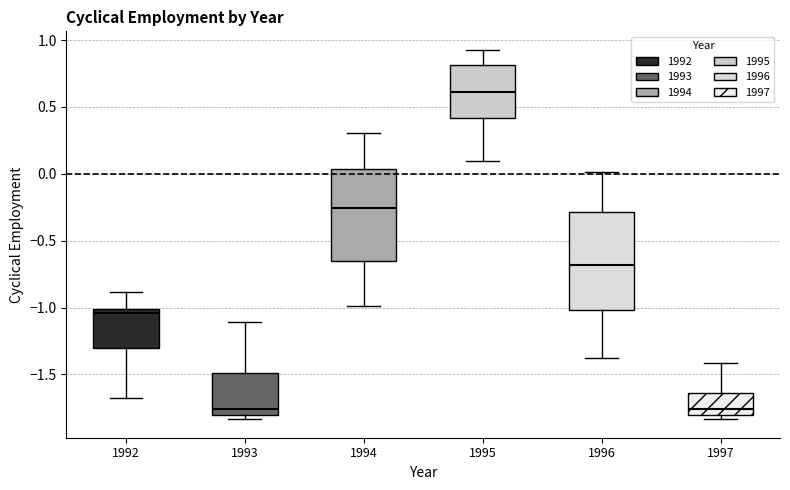

Where does the upper whisker of the box at x = 1994 end on the y-axis? The values are not printed on the chart, so give them approximately, as read against the axis.

0.30